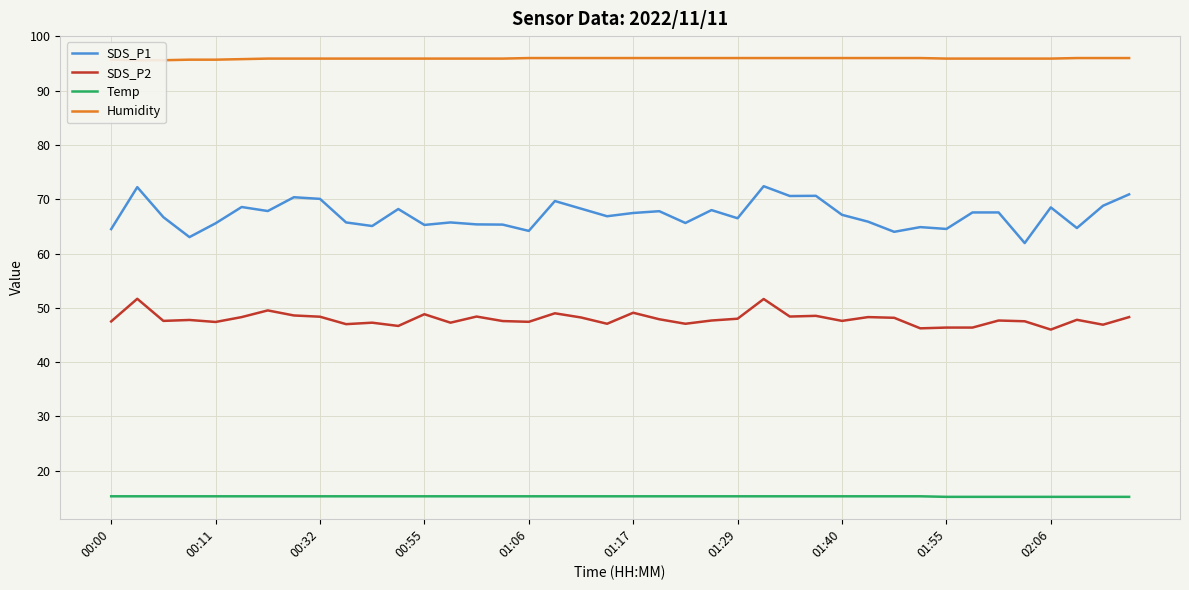

Which series has the largest range (max minus min)?

SDS_P1